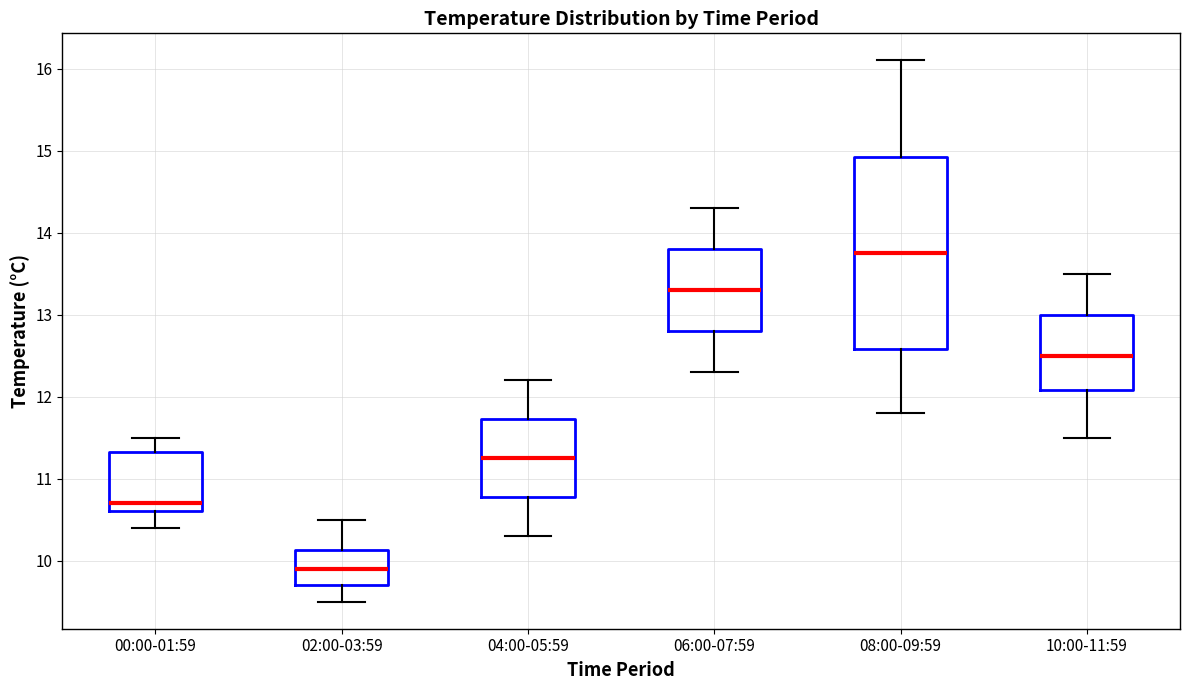

Reading left to right, read every box against the y-axis: the position of its median line, the range the box covers, and the ends of its whiskers. The values are not printed on the chart, so give them approximately, as read against the axis.

00:00-01:59: median 10.7, box 10.6 to 11.3, whiskers 10.4 to 11.5
02:00-03:59: median 9.9, box 9.7 to 10.1, whiskers 9.5 to 10.5
04:00-05:59: median 11.3, box 10.8 to 11.7, whiskers 10.3 to 12.2
06:00-07:59: median 13.3, box 12.8 to 13.8, whiskers 12.3 to 14.3
08:00-09:59: median 13.8, box 12.6 to 14.9, whiskers 11.8 to 16.1
10:00-11:59: median 12.5, box 12.1 to 13.0, whiskers 11.5 to 13.5